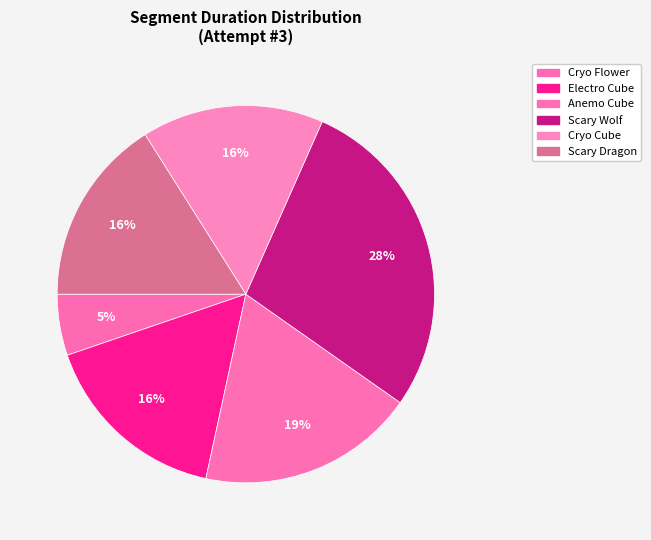

How many slices are in this pie chart?

6